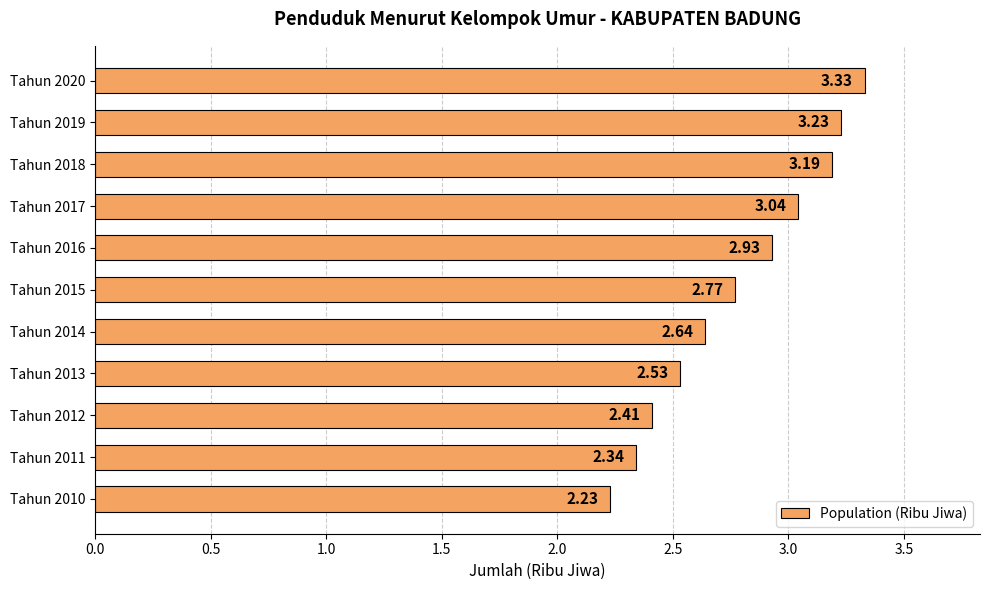

What is the change in value from Tahun 2015 to Tahun 2017?

+0.3